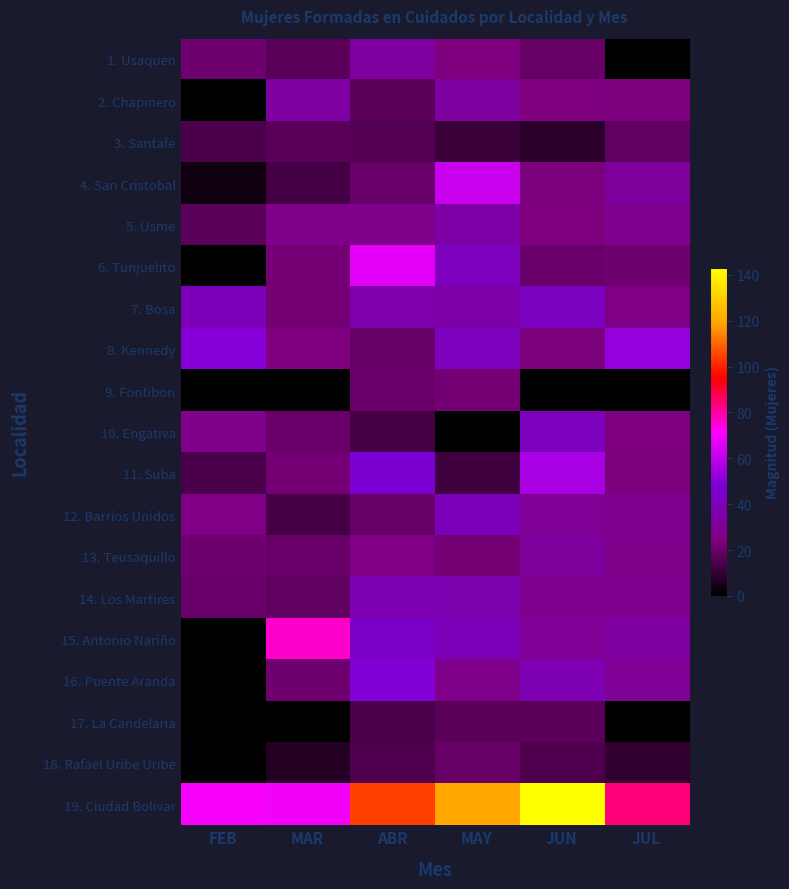

The 14. Los Martires series shows 37 at MAY. True or false?

True